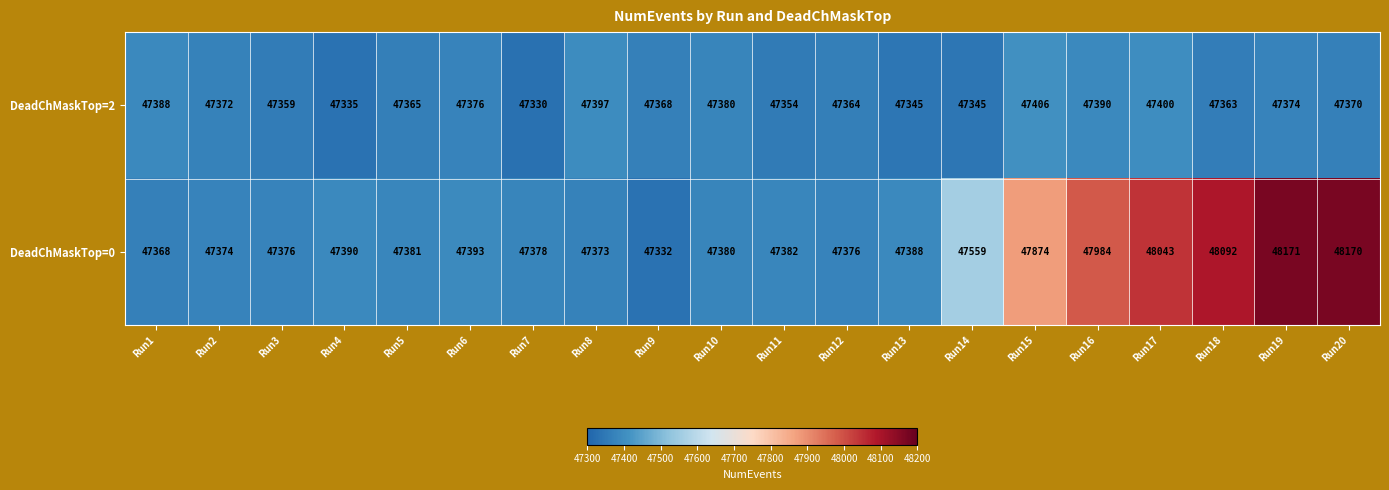

At which label does DeadChMaskTop=0 first exceed 47388?

Run4